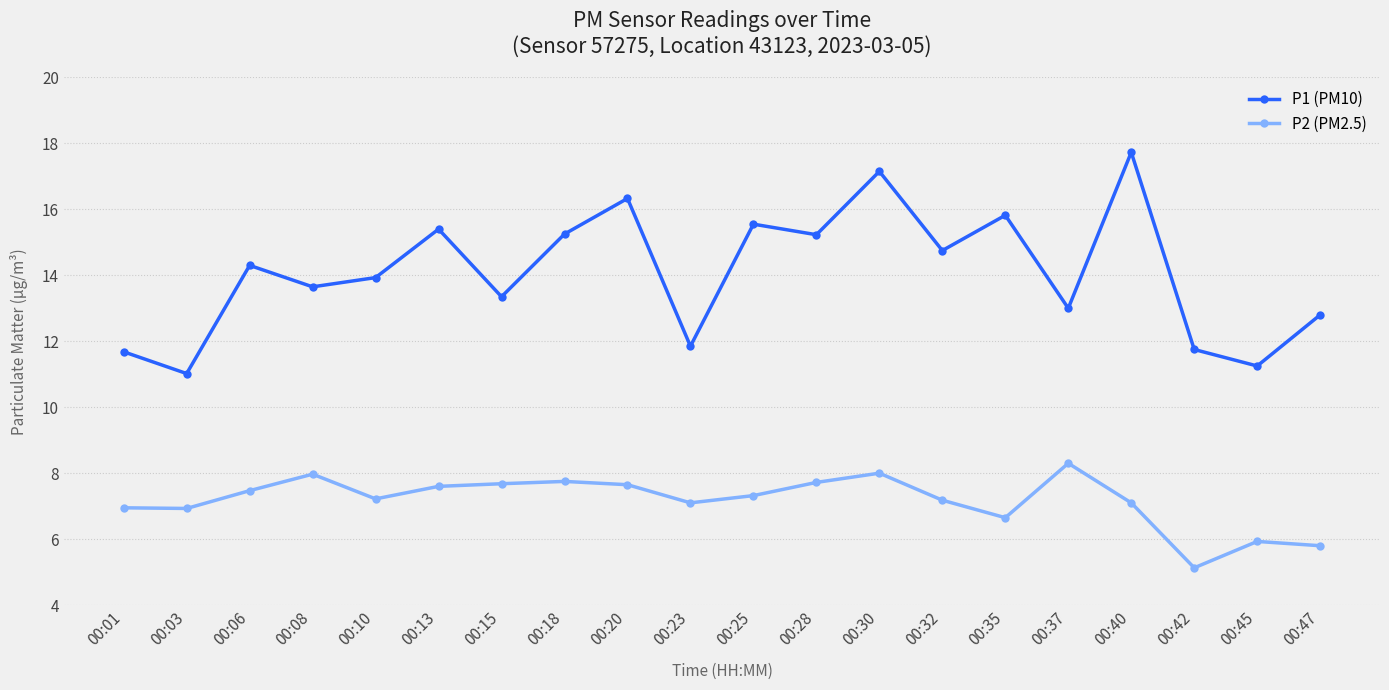

The P2 (PM2.5) series shows 7.8 at 00:18. True or false?

True